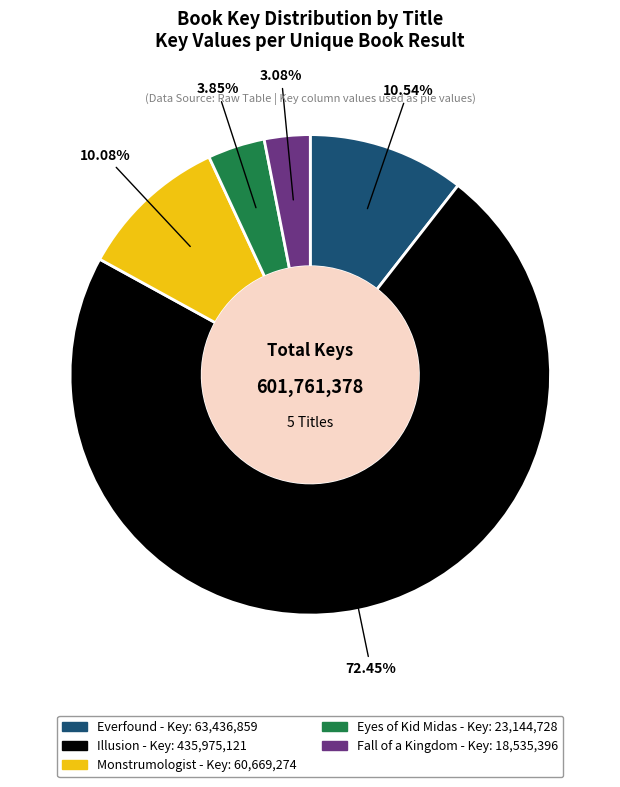

Do Eyes of Kid Midas and Monstrumologist together represent more than half of the pie?

No